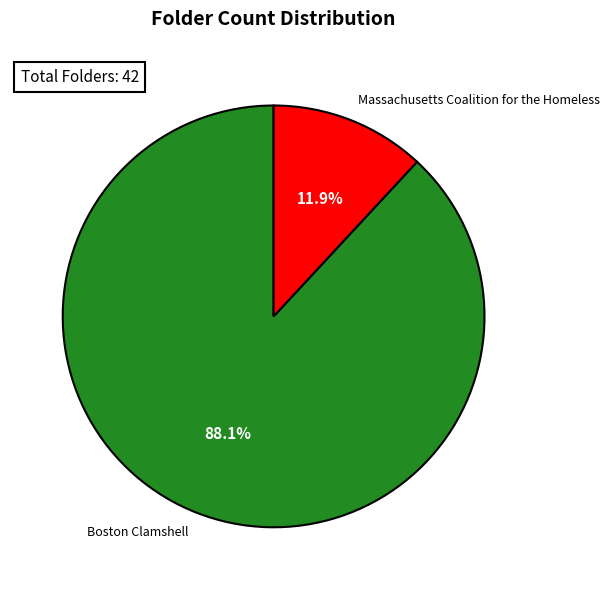

How many segments does this pie chart have?

2